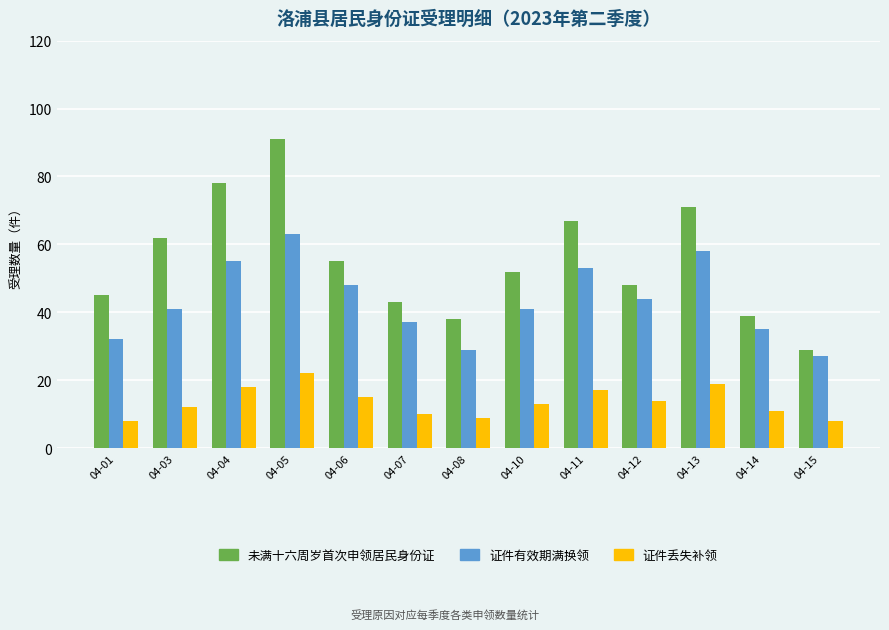

What is the greatest value displayed?

91